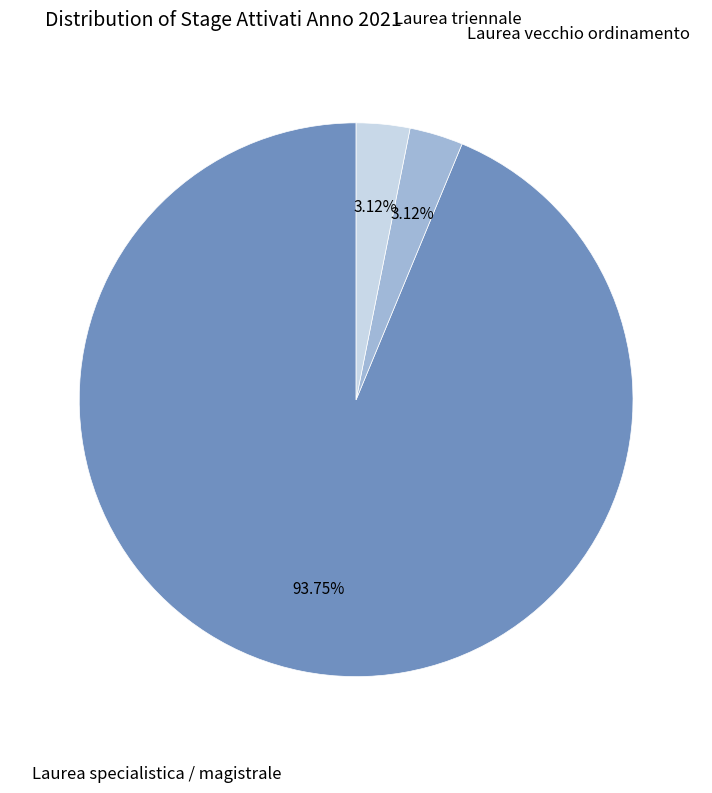

Is there any slice that represents more than half of the pie?

Yes